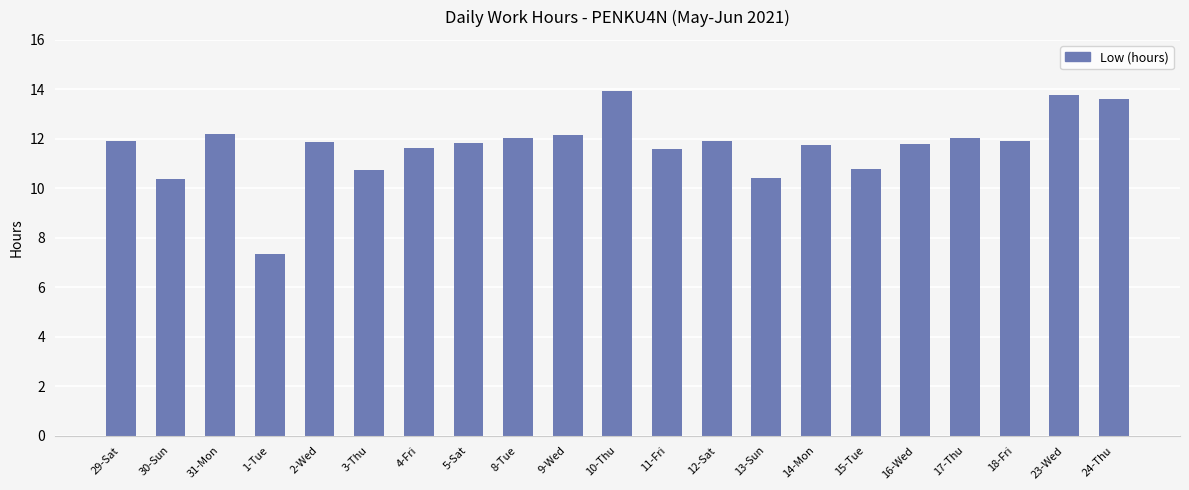

The value at 31-Mon is 20.1. True or false?

False